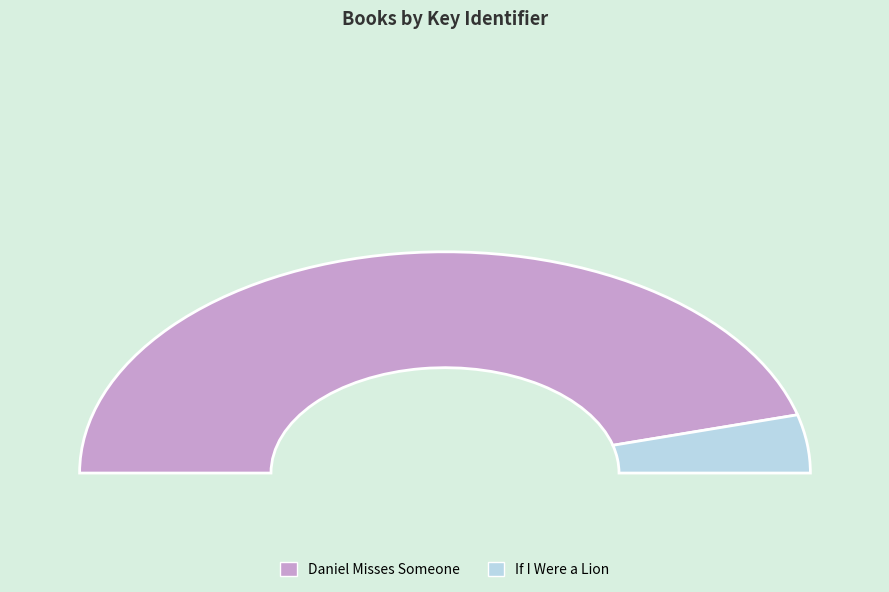

To the nearest percent, what is the combined percentage of Daniel Misses Someone and If I Were a Lion?

100%